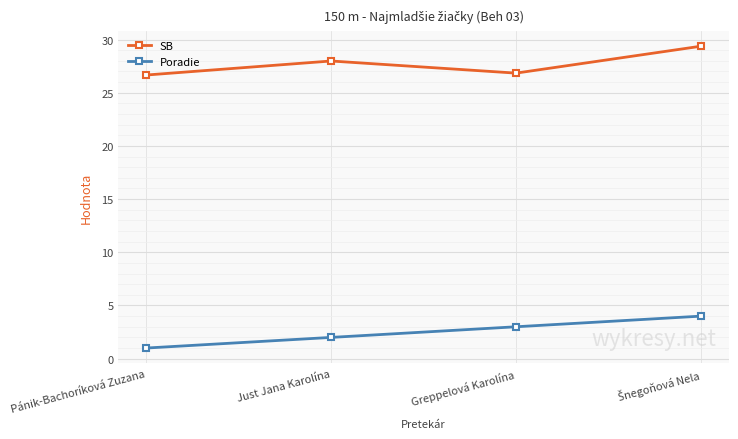

How many interior local valleys does the SB series have?

1